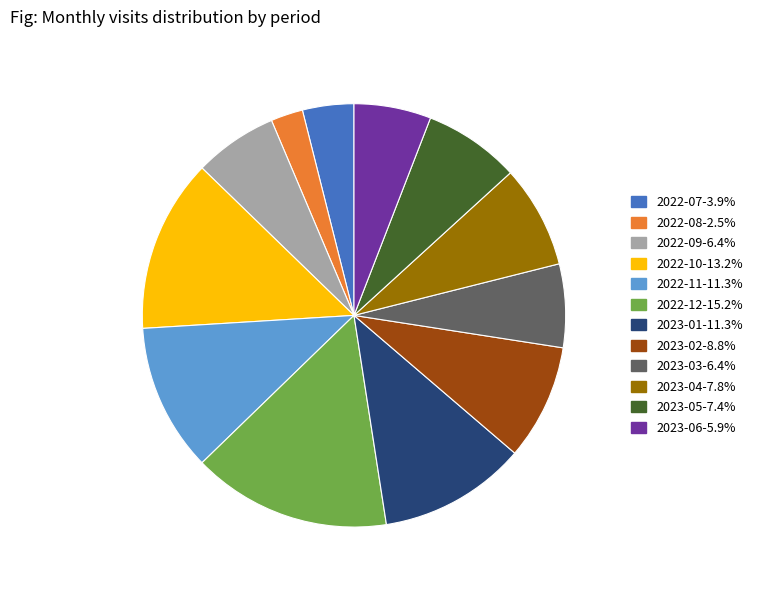

How many slices are in this pie chart?

12